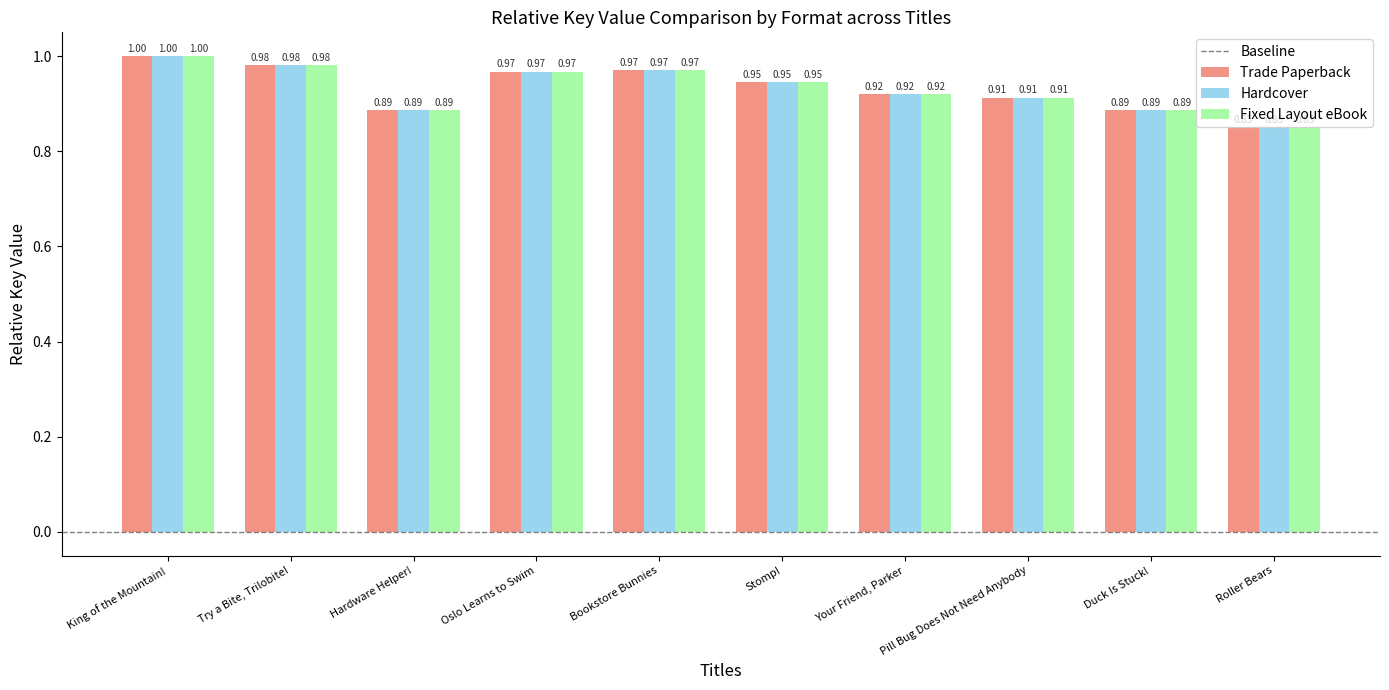

Which label corresponds to the largest value in the chart?

King of the Mountain!